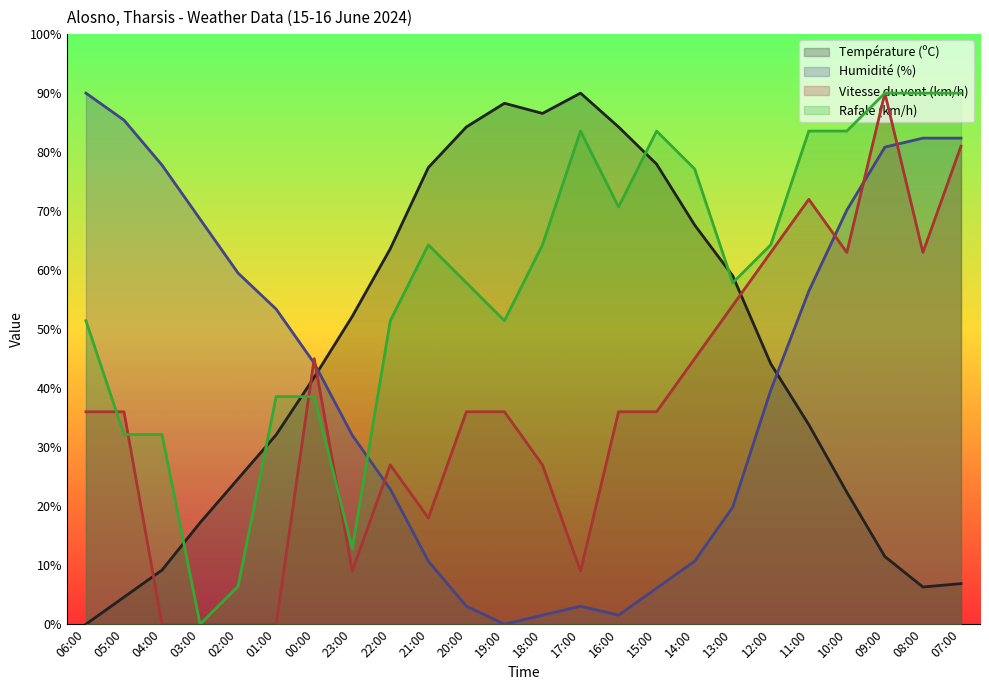

Reading left to right, what are all the values shown in this chart?

Température (ºC): 06:00=0.0	05:00=4.6	04:00=9.2	03:00=17.2	02:00=24.6	01:00=32.1	00:00=41.8	23:00=52.2	22:00=63.6	21:00=77.4	20:00=84.3	19:00=88.3	18:00=86.6	17:00=90.0	16:00=84.3	15:00=78.0	14:00=67.6	13:00=59.0	12:00=44.1	11:00=33.8	10:00=22.4	09:00=11.5	08:00=6.3	07:00=6.9
Humidité (%): 06:00=90.0	05:00=85.4	04:00=77.8	03:00=68.6	02:00=59.5	01:00=53.4	00:00=44.2	23:00=32.0	22:00=22.9	21:00=10.7	20:00=3.1	19:00=0.0	18:00=1.5	17:00=3.1	16:00=1.5	15:00=6.1	14:00=10.7	13:00=19.8	12:00=39.7	11:00=56.4	10:00=70.2	09:00=80.8	08:00=82.4	07:00=82.4
Vitesse du vent (km/h): 06:00=36.0	05:00=36.0	04:00=0.0	03:00=0.0	02:00=0.0	01:00=0.0	00:00=45.0	23:00=9.0	22:00=27.0	21:00=18.0	20:00=36.0	19:00=36.0	18:00=27.0	17:00=9.0	16:00=36.0	15:00=36.0	14:00=45.0	13:00=54.0	12:00=63.0	11:00=72.0	10:00=63.0	09:00=90.0	08:00=63.0	07:00=81.0
Rafale (km/h): 06:00=51.4	05:00=32.1	04:00=32.1	03:00=0.0	02:00=6.4	01:00=38.6	00:00=38.6	23:00=12.9	22:00=51.4	21:00=64.3	20:00=57.9	19:00=51.4	18:00=64.3	17:00=83.6	16:00=70.7	15:00=83.6	14:00=77.1	13:00=57.9	12:00=64.3	11:00=83.6	10:00=83.6	09:00=90.0	08:00=90.0	07:00=90.0